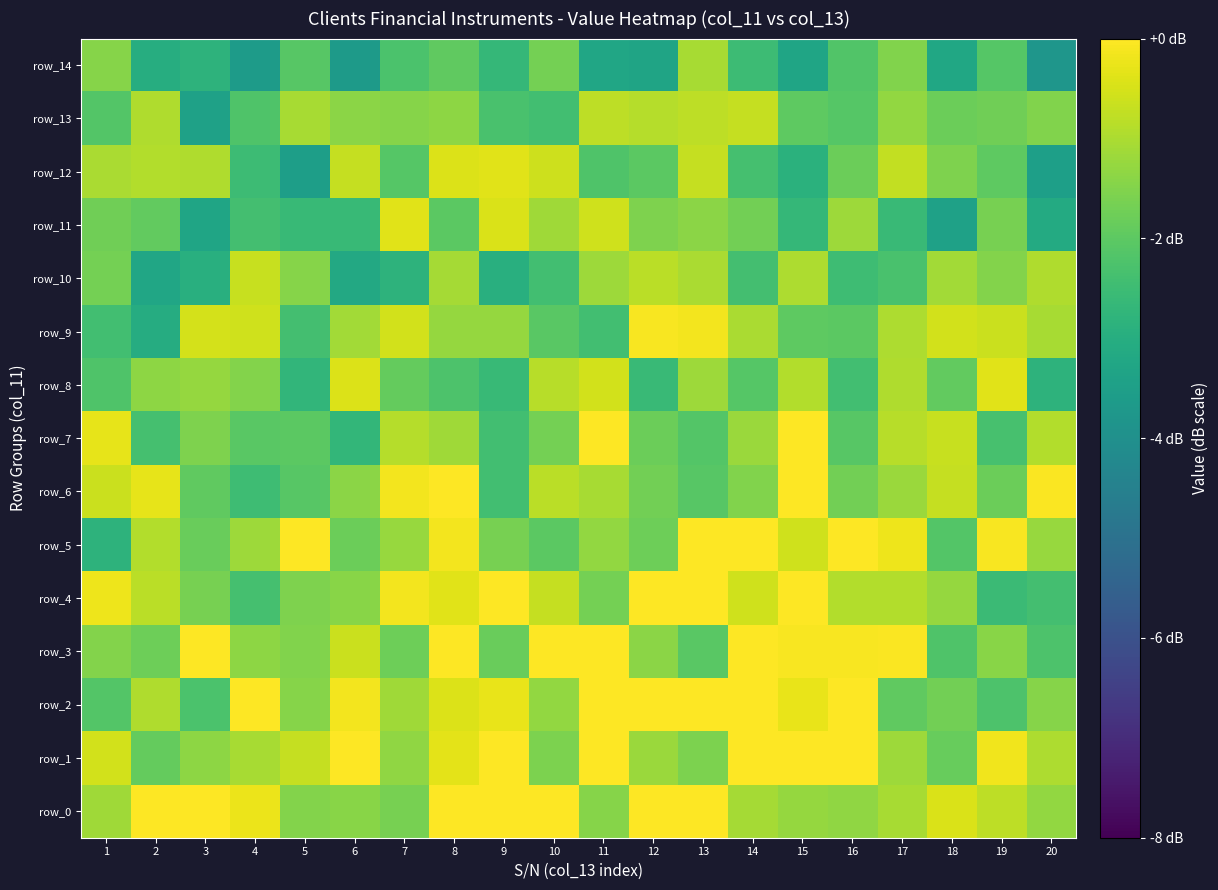

What is the sum of all row_1 values?

-15.8